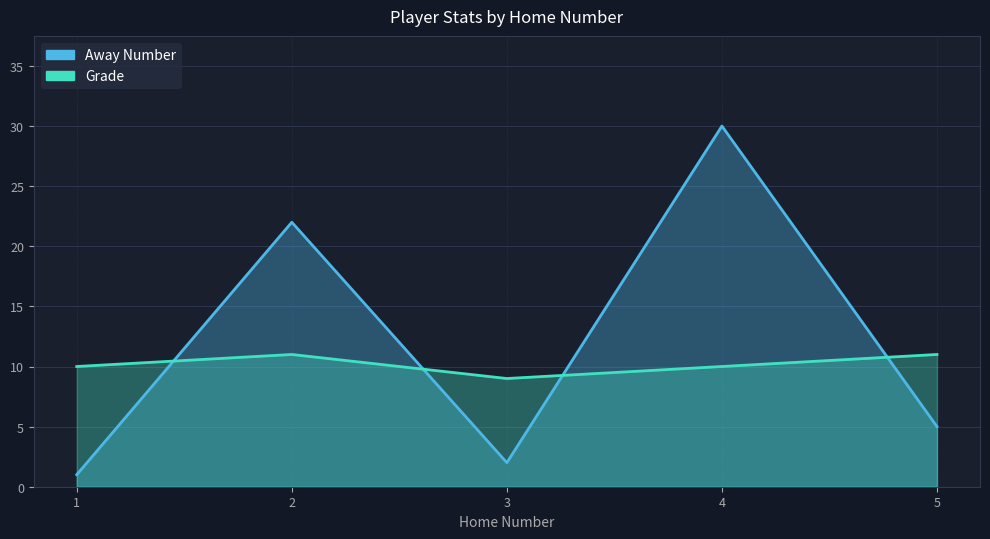

Which has a higher value, 3 or 5?

5